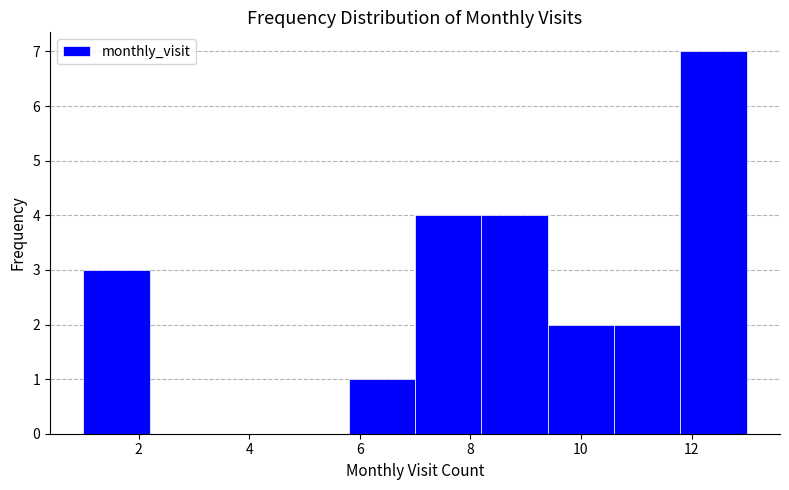

Reading left to right, list every bar in this chart as the range it spans on the x-axis followed by its height. The values are not printed on the chart, so give them approximately, as read against the axis.

1.0 to 2.2: 3
2.2 to 3.4: 0
3.4 to 4.6: 0
4.6 to 5.8: 0
5.8 to 7.0: 1
7.0 to 8.2: 4
8.2 to 9.4: 4
9.4 to 10.6: 2
10.6 to 11.8: 2
11.8 to 13.0: 7